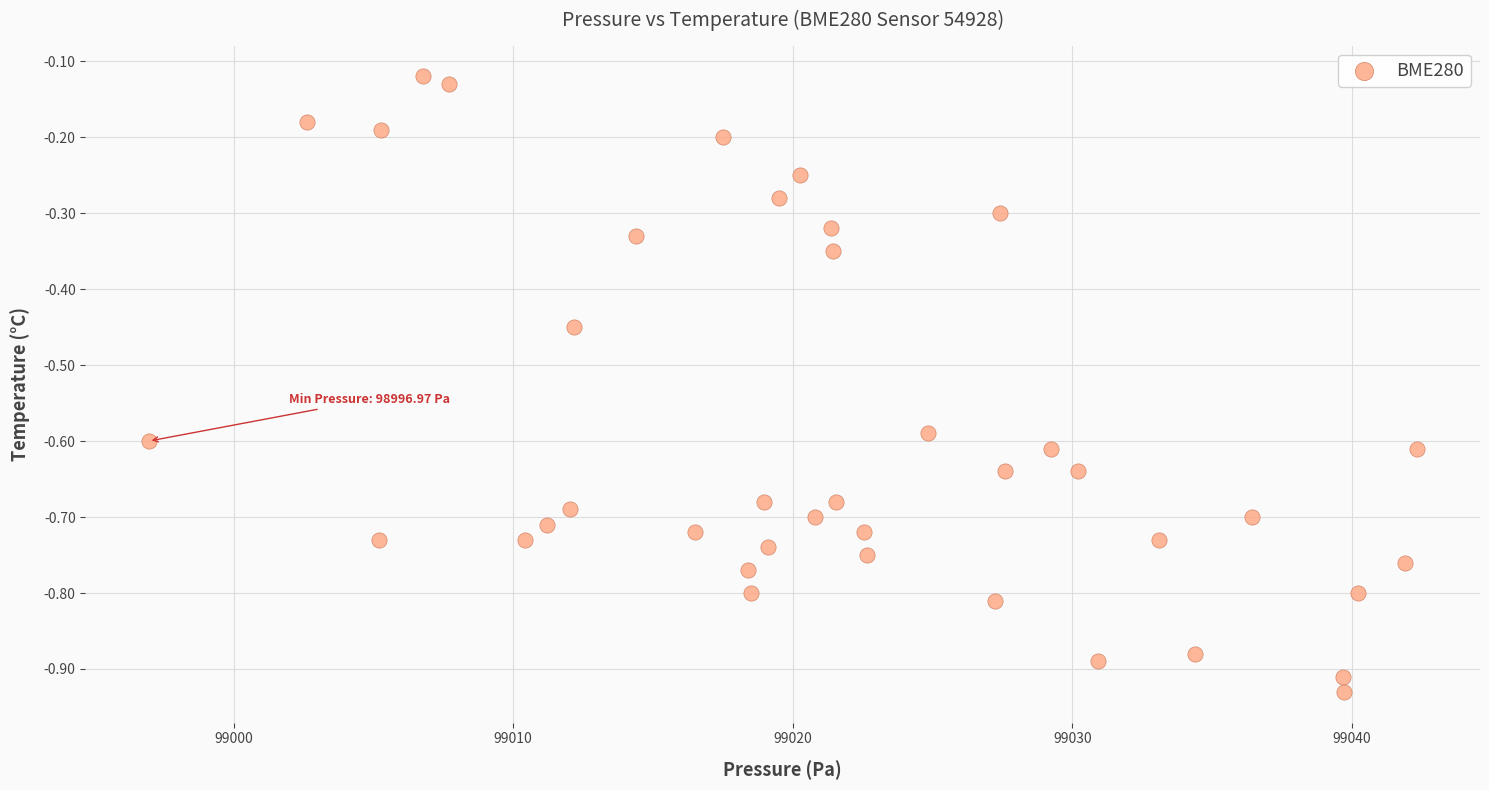

What is the range of Y values (max minus min)?

0.8